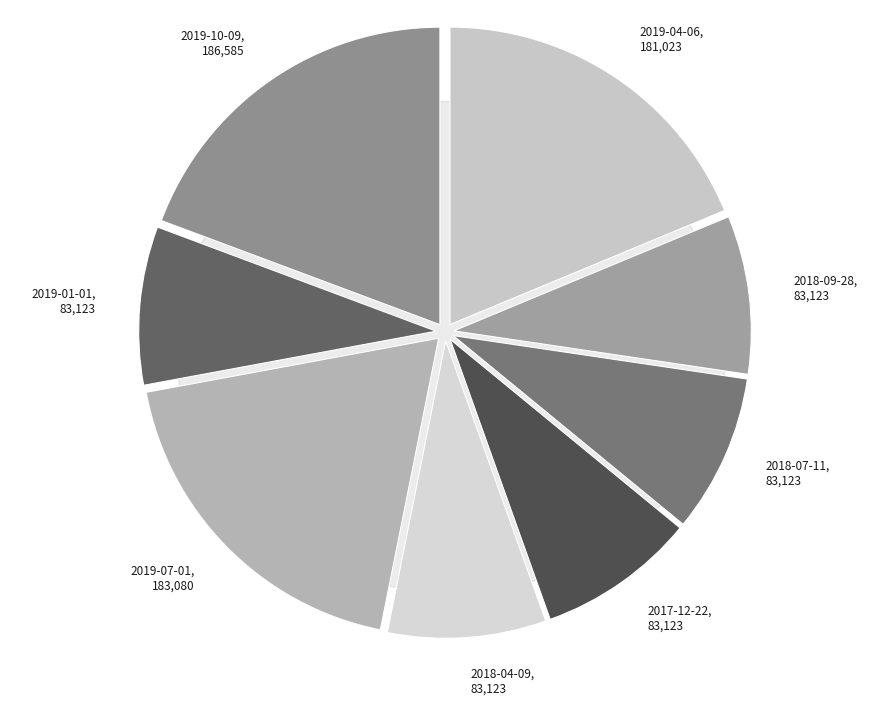

Which has a higher value, 2018-07-11 or 2019-07-01?

2019-07-01